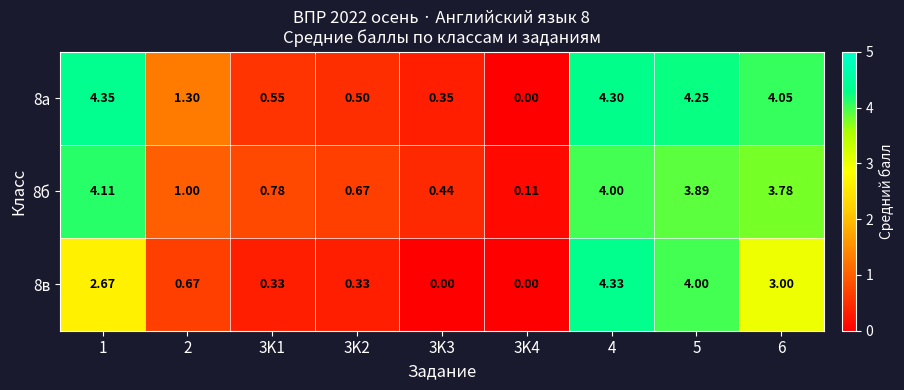

Is the value of 8а at 4 greater than the value of 8б at 4?

Yes